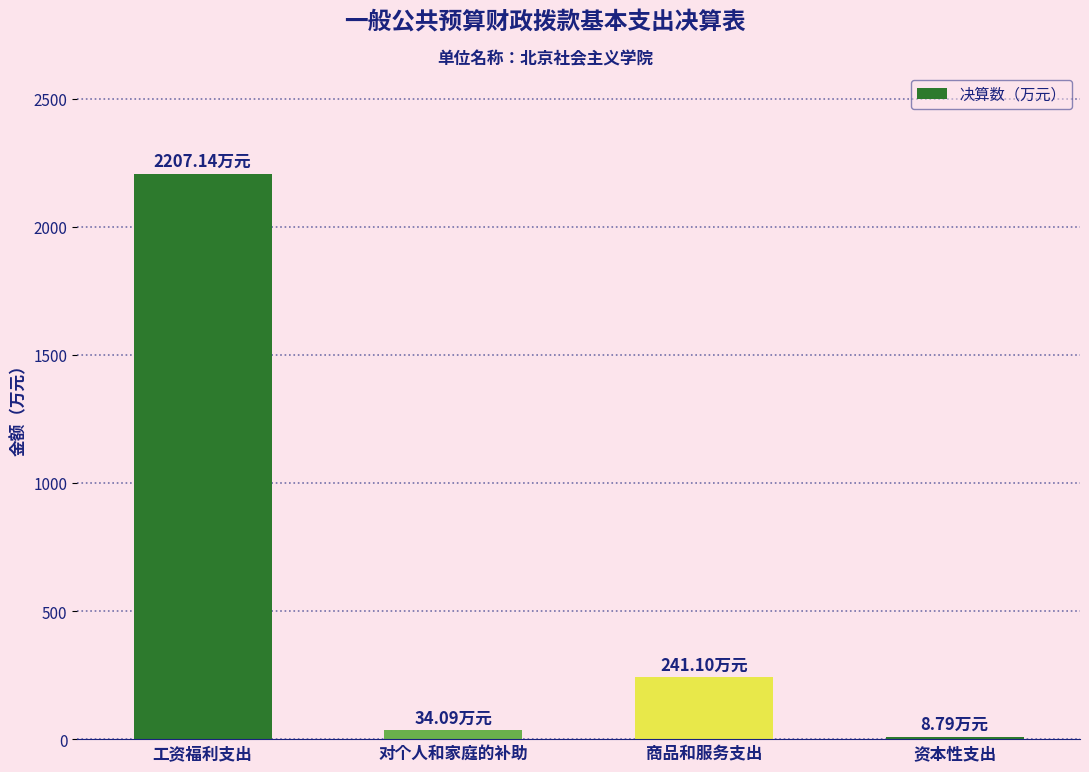

What is the difference between the second highest and second lowest values?

207.0